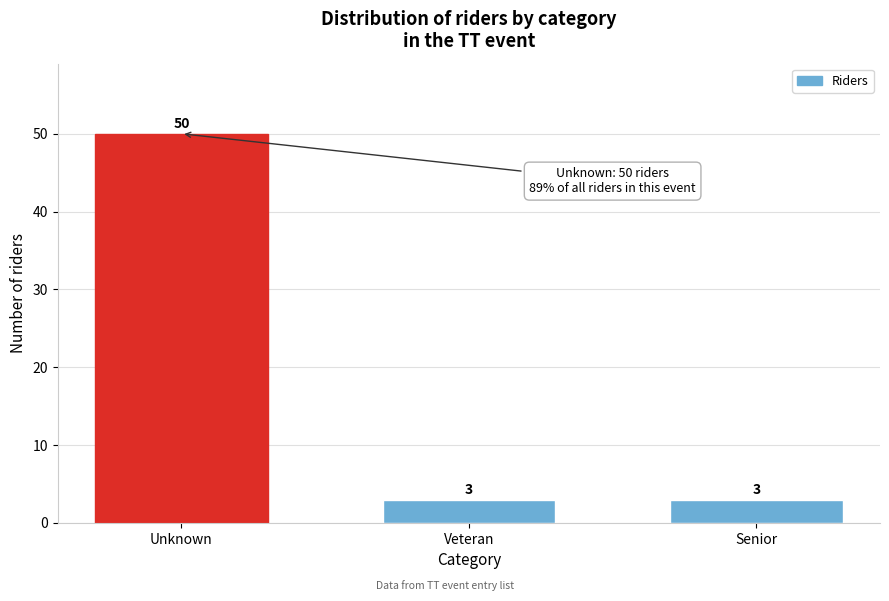

Reading left to right, what are all the values shown in this chart?

Unknown=50	Veteran=3	Senior=3